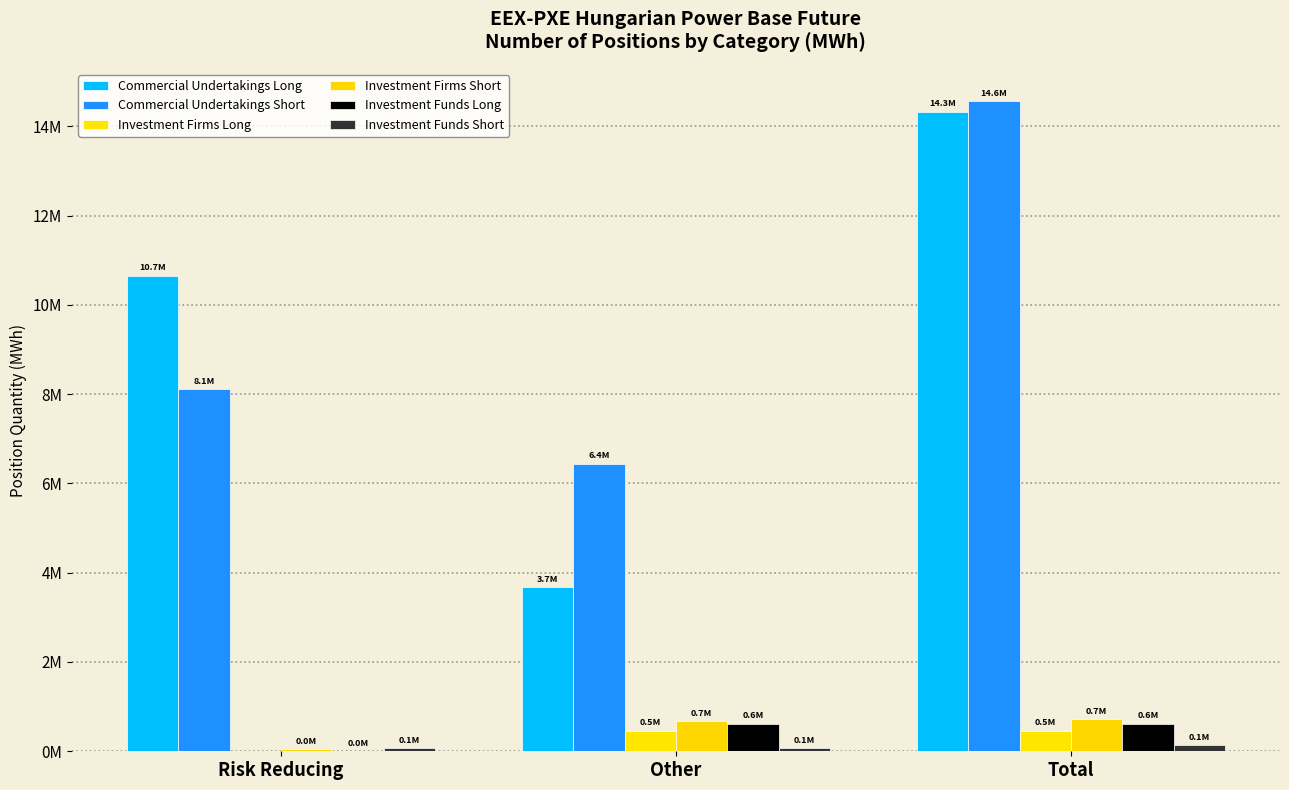

Rank the series by their maximum value, from lowest to highest.

Investment Funds Short, Investment Firms Long, Investment Funds Long, Investment Firms Short, Commercial Undertakings Long, Commercial Undertakings Short